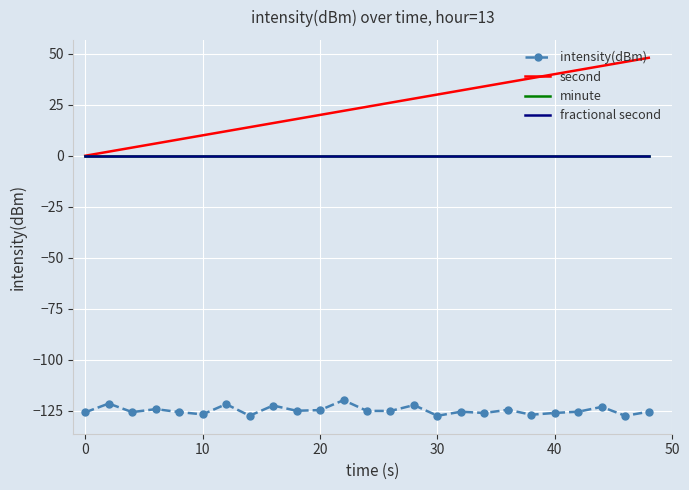

What is the highest value of the second series?

48.0